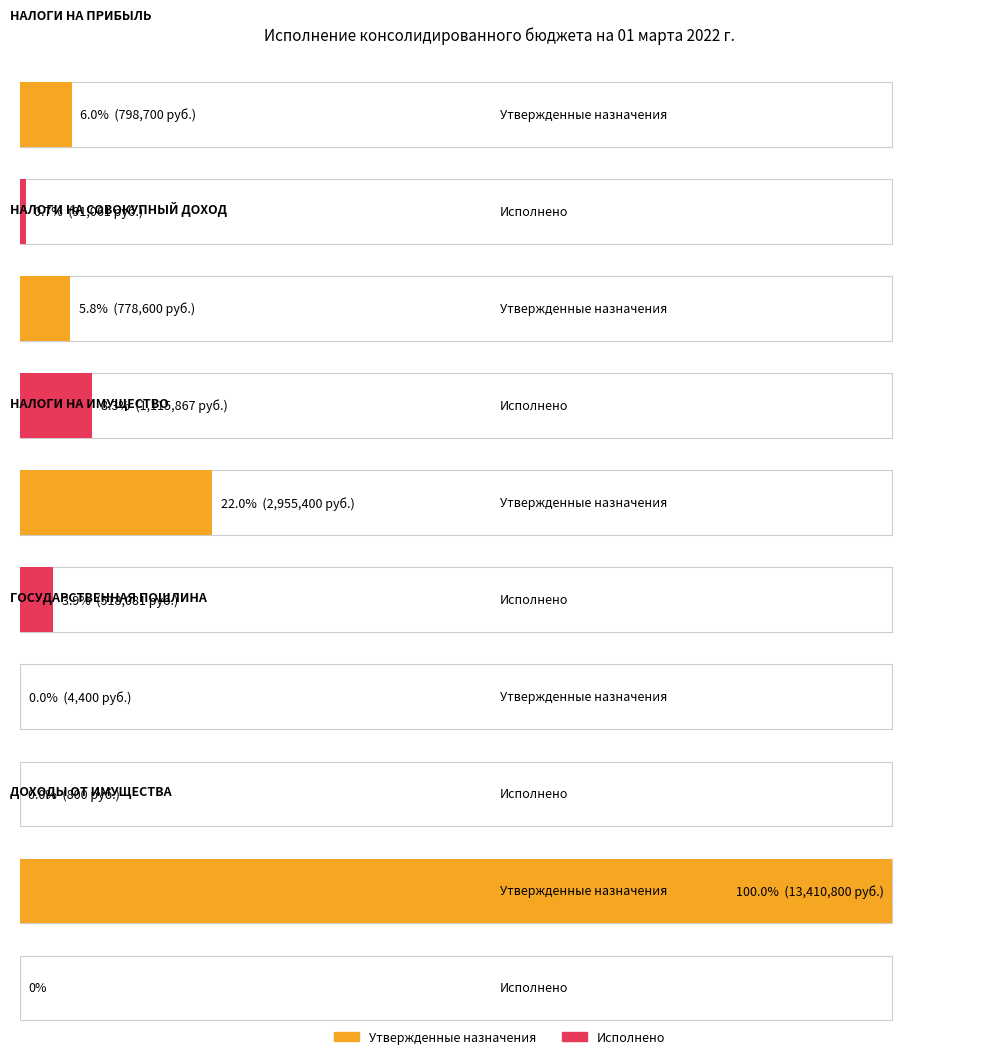

What is the total value across all series at НАЛОГИ НА ПРИБЫЛЬ?

889761.1